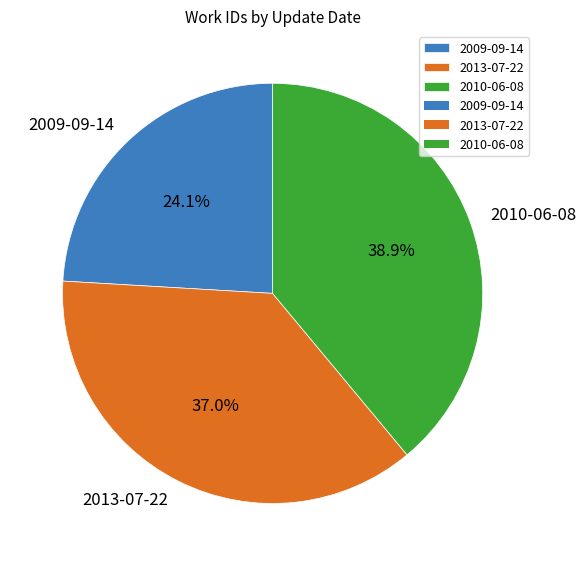

The 2013-07-22 slice represents 44% of the pie. True or false?

False